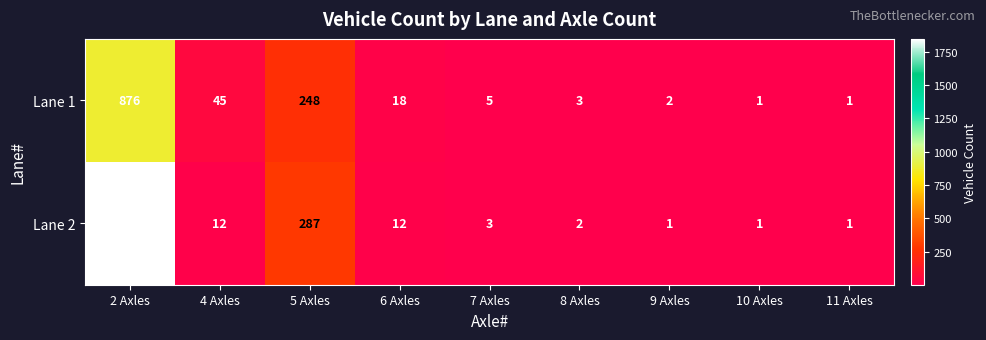

What is the highest value of the Lane 2 series?

1847